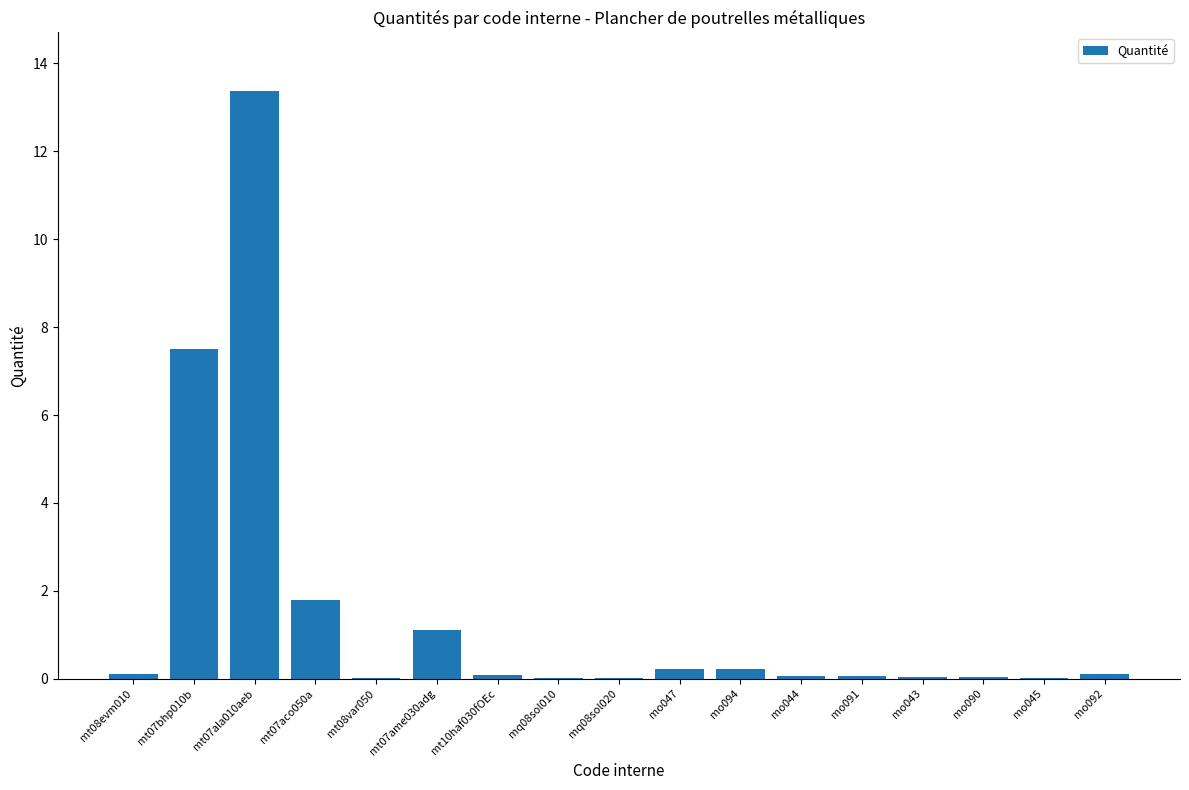

Is it true that the value at mt07bhp010b is 2.0?

False